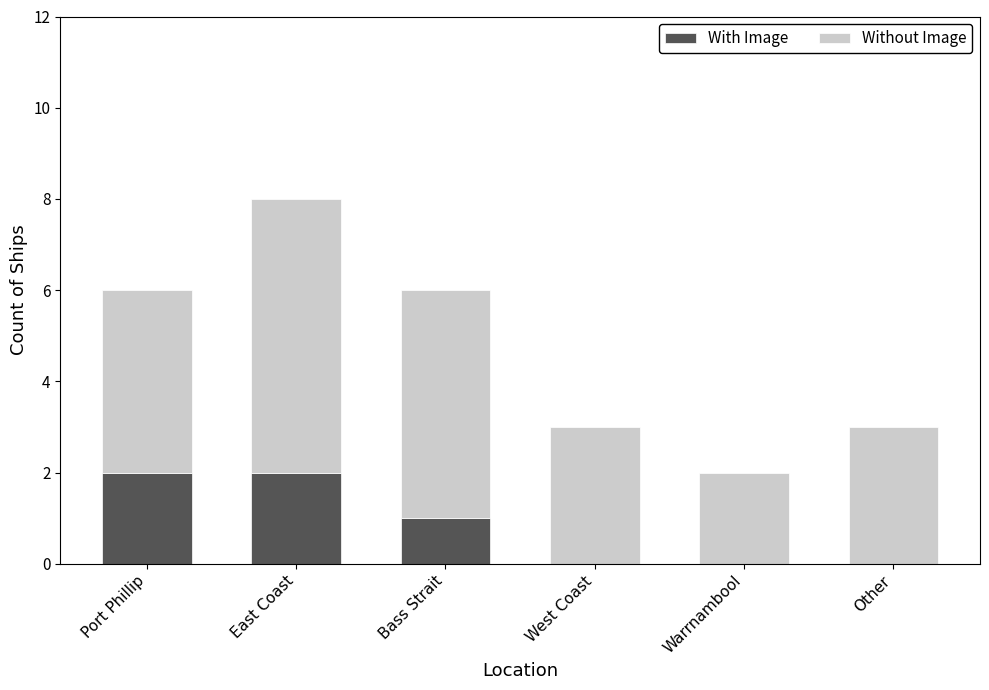

The value of With Image at Other is 0. True or false?

True